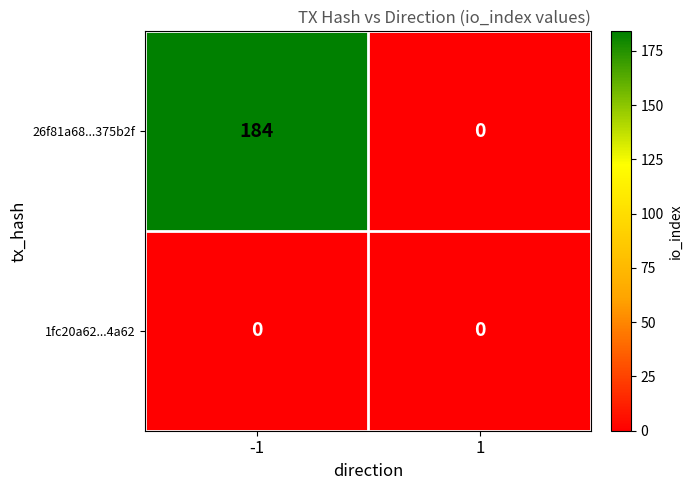

Is it true that 26f81a68...375b2f equals -97 at 1?

False